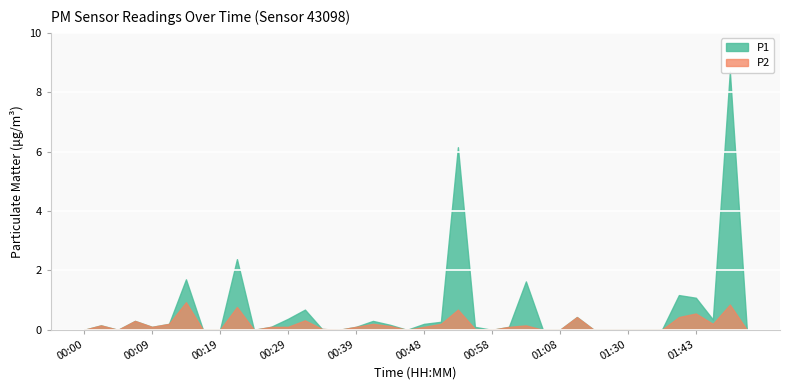

True or false: P1 has a value of -5.6 at 01:27.

False